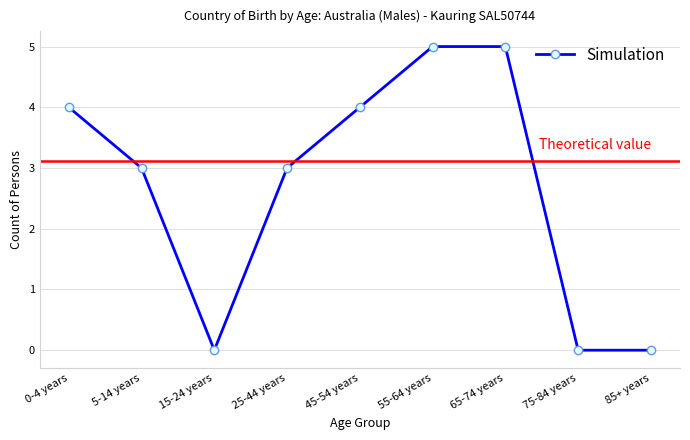

What is the difference between the values at 75-84 years and 25-44 years?

3